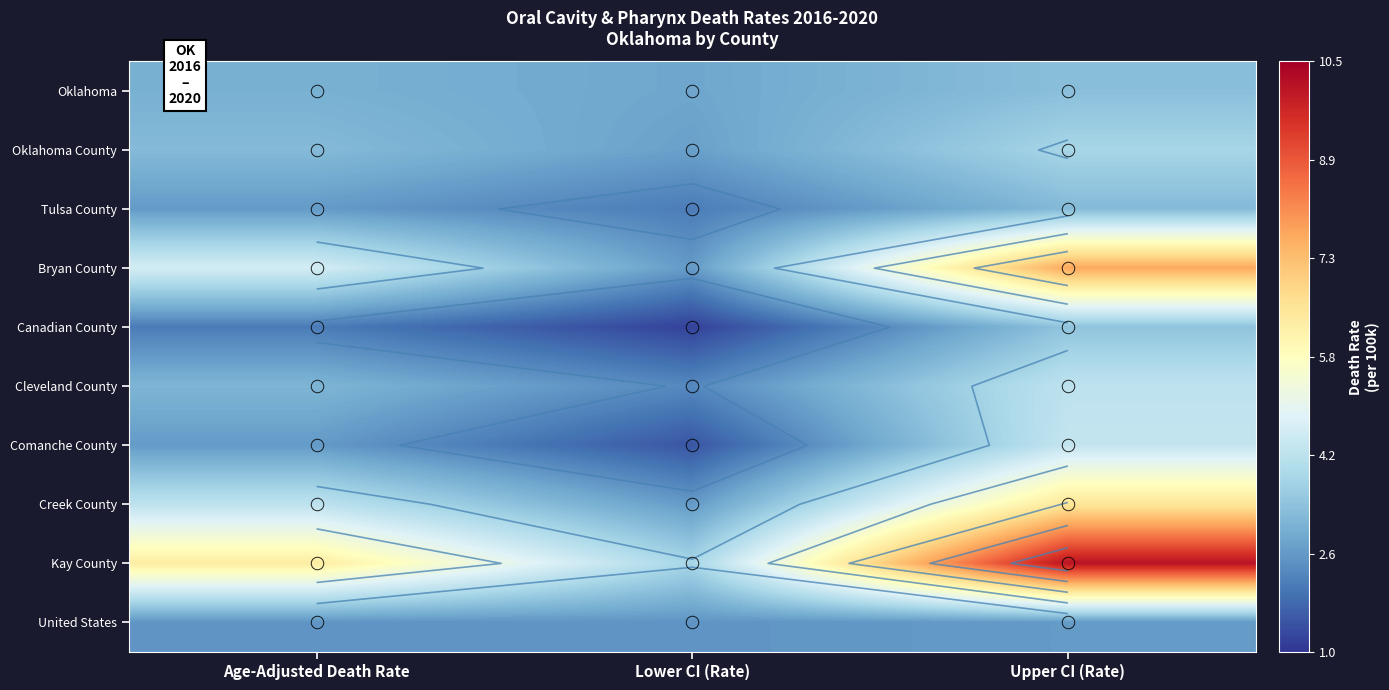

What is the sum of the Oklahoma values at Lower CI (Rate) and Age-Adjusted Death Rate?

5.8